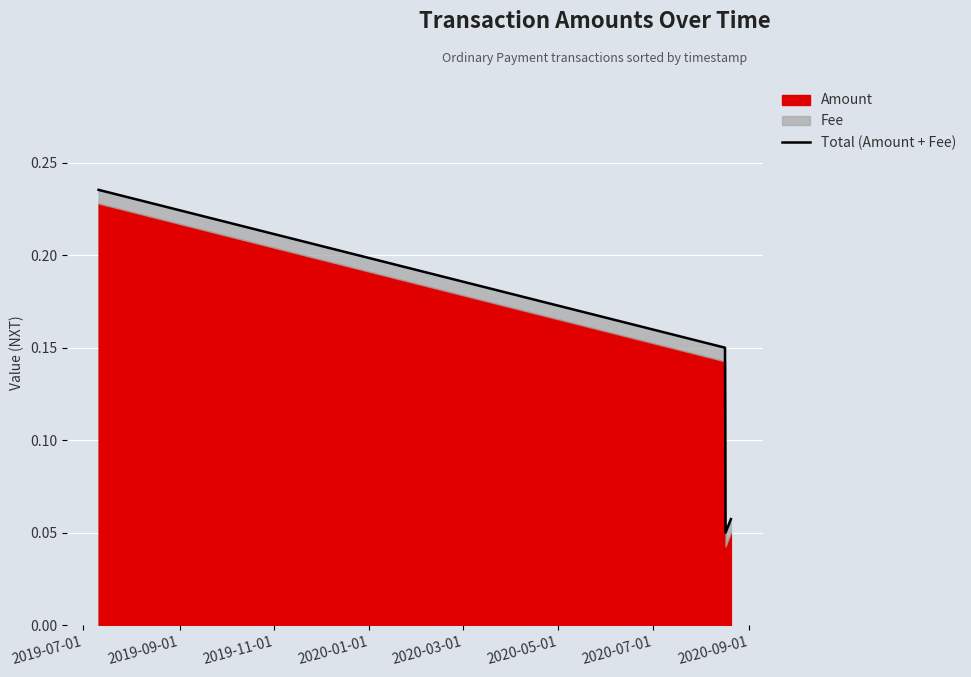

How many interior local valleys (lower than both neighbors) does the data have?

1